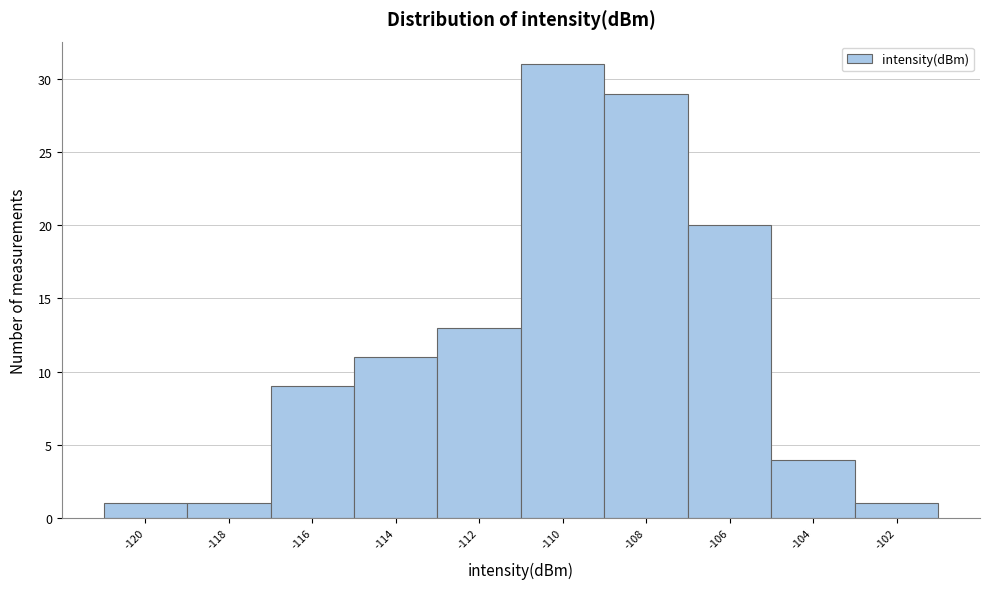

Reading left to right, list all the values displayed in this chart.

1	1	9	11	13	31	29	20	4	1